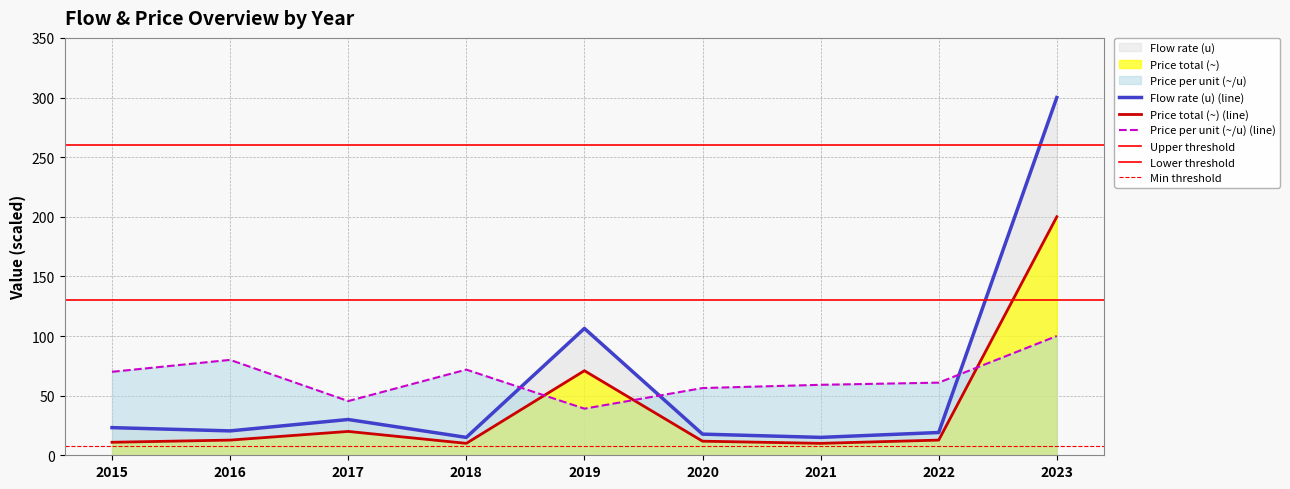

At which category does Price total (~) reach its first local peak?

2017